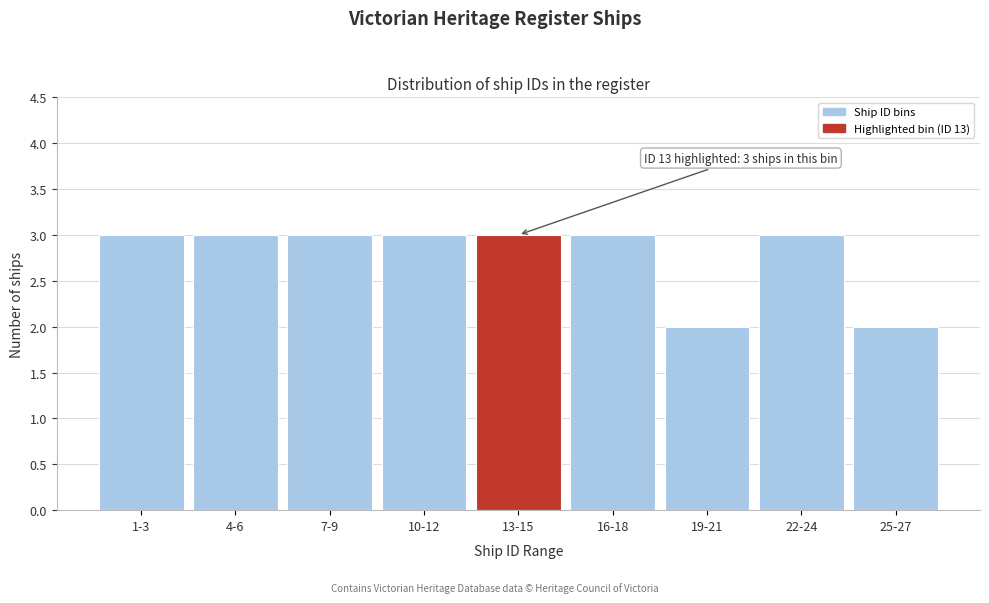

Reading right to left, extract all data points from this chart.

2	3	2	3	3	3	3	3	3